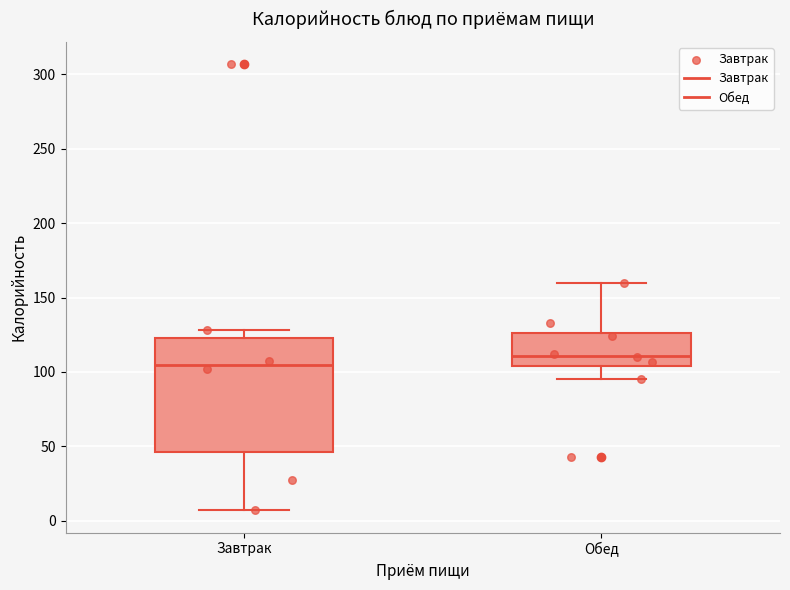

Which box has the highest median line?

Обед